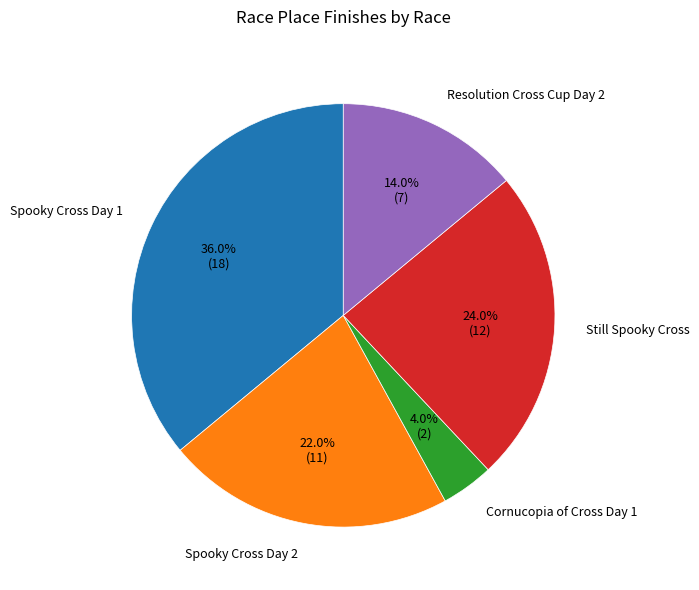

Between Spooky Cross Day 1 and Cornucopia of Cross Day 1, which is larger?

Spooky Cross Day 1